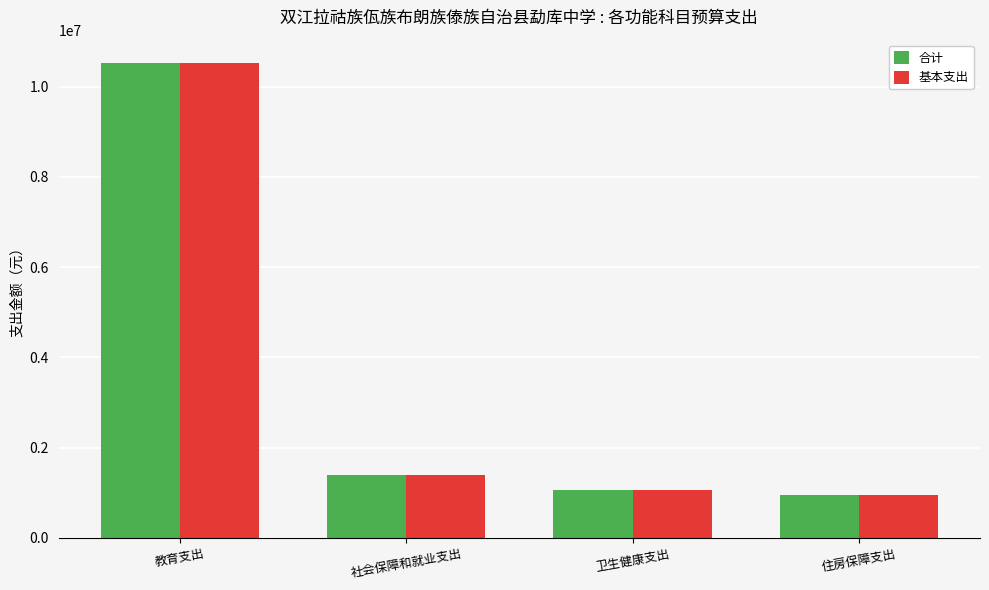

What is the highest value of the 合计 series?

10513491.2